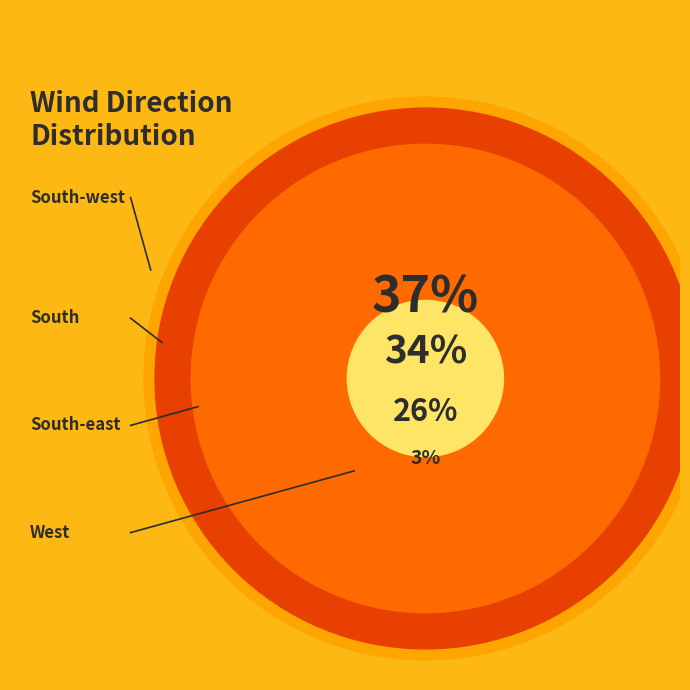

To the nearest percent, what is the average slice percentage?

25%